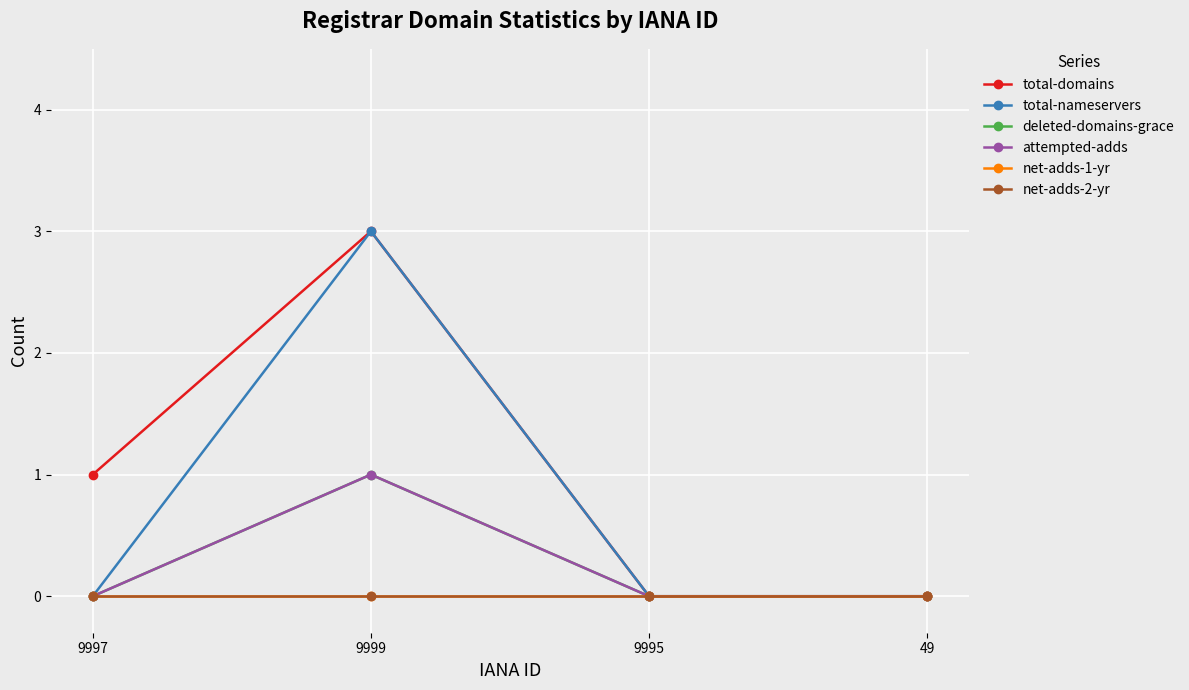

List the series in order of their peak value, highest first.

total-domains, total-nameservers, deleted-domains-grace, attempted-adds, net-adds-1-yr, net-adds-2-yr